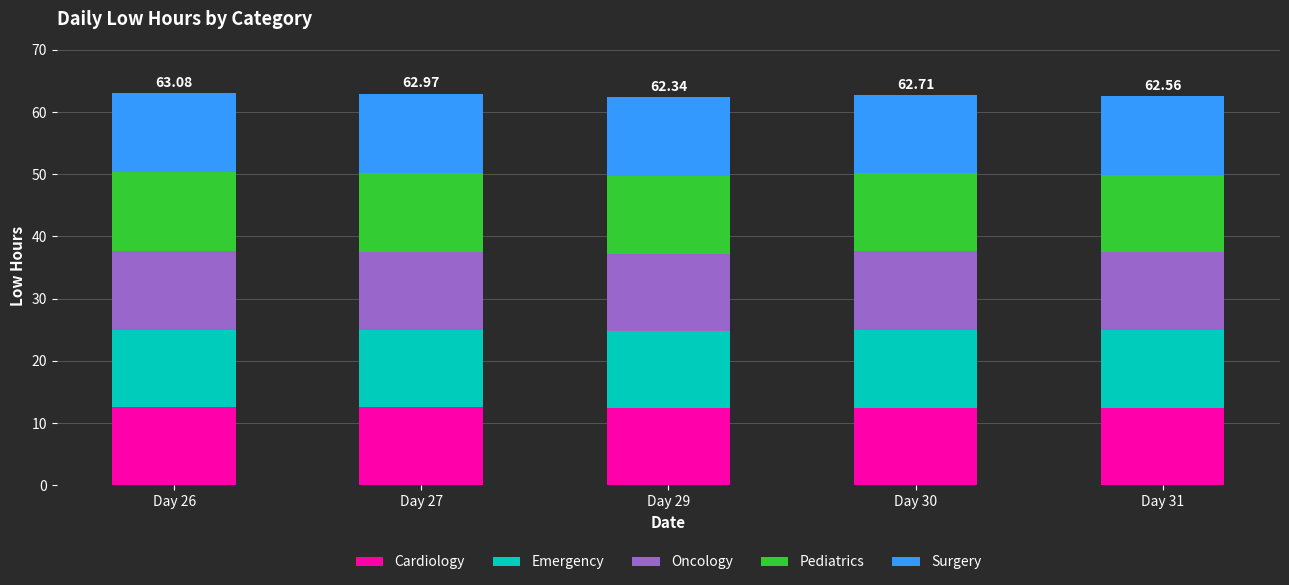

What is the total value across all series at Day 31?

62.6